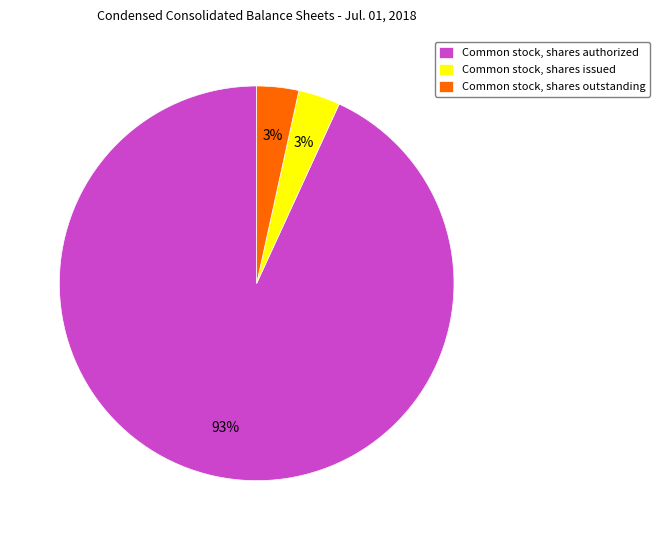

Which slice represents more than half of the pie?

Common stock, shares authorized